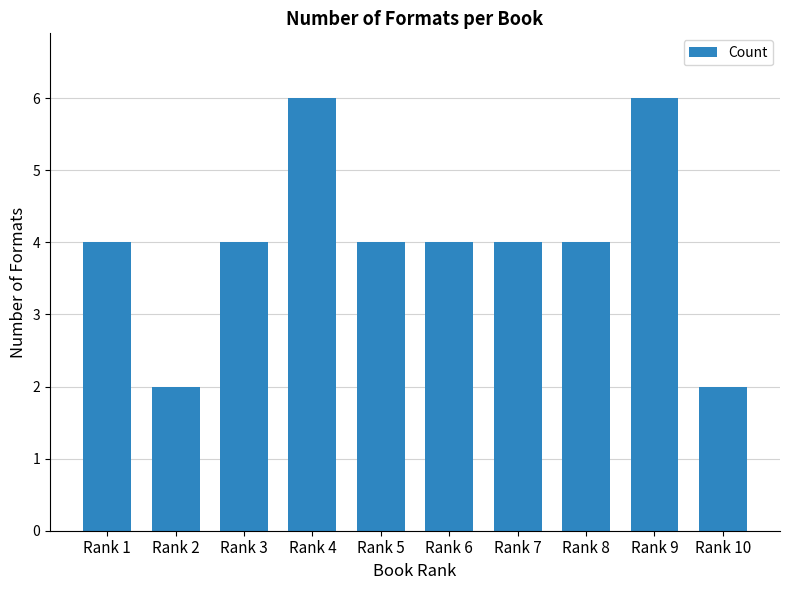

What is the greatest value displayed?

6